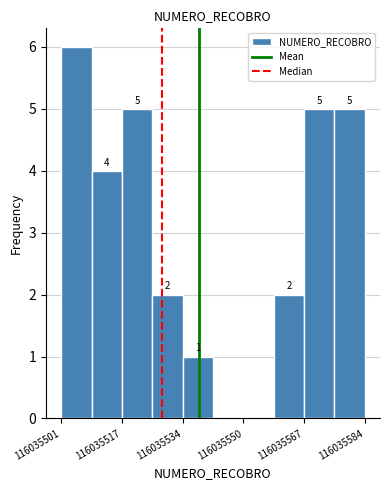

Over which range of the x-axis is the bar tallest?

116035502 to 116035510